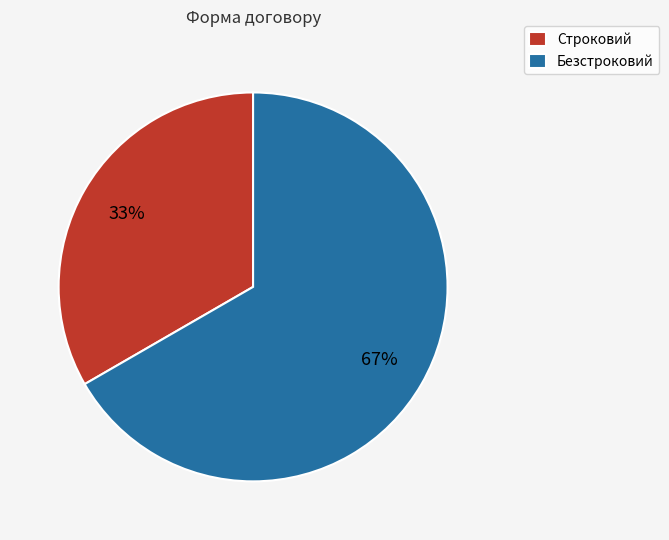

Is it true that Строковий is 20% of the pie?

False